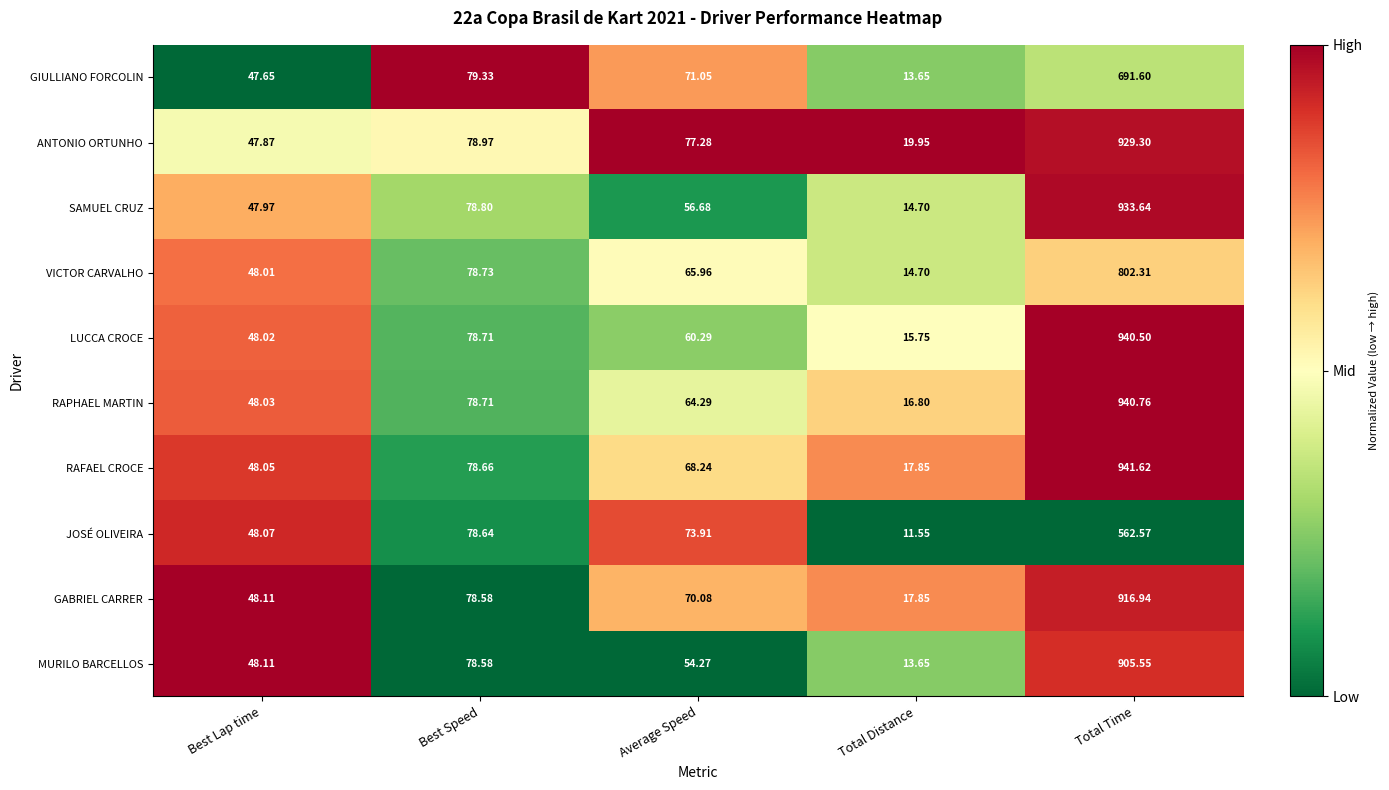

At which label does RAPHAEL MARTIN reach its minimum?

Total Distance